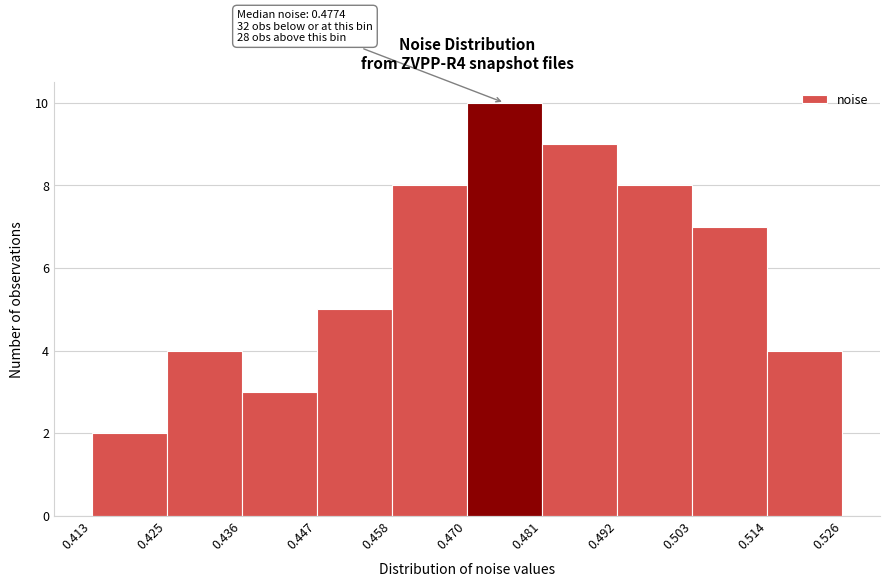

Over which range of the x-axis is the bar tallest?

0.470 to 0.481